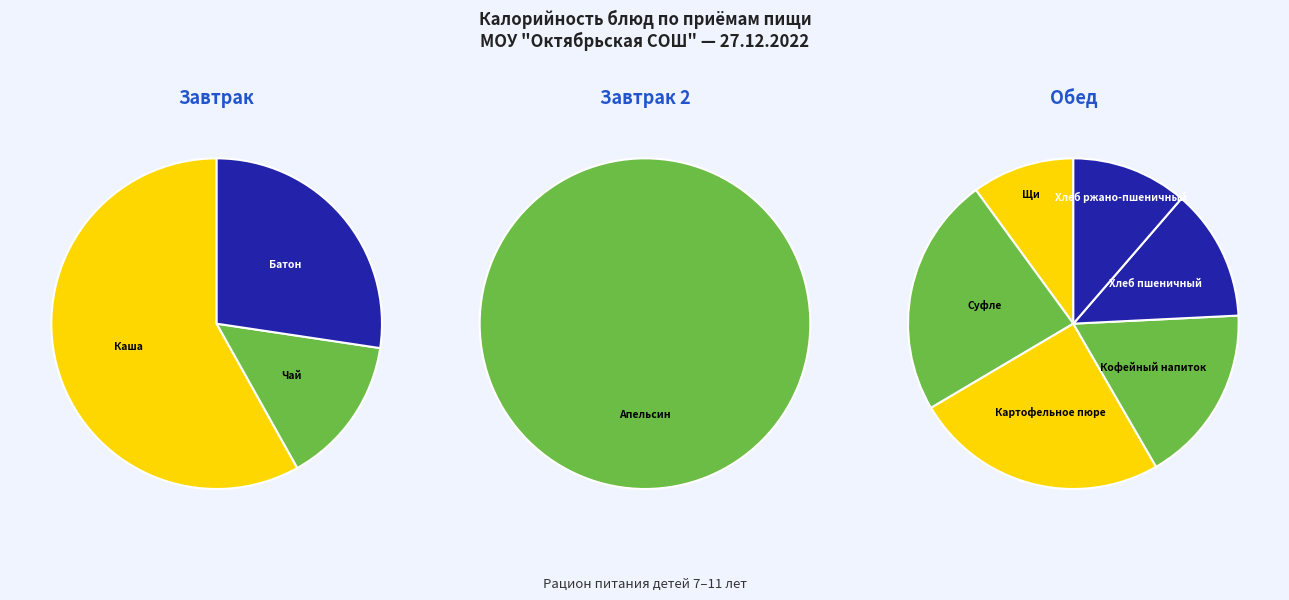

How many segments does this pie chart have?

10